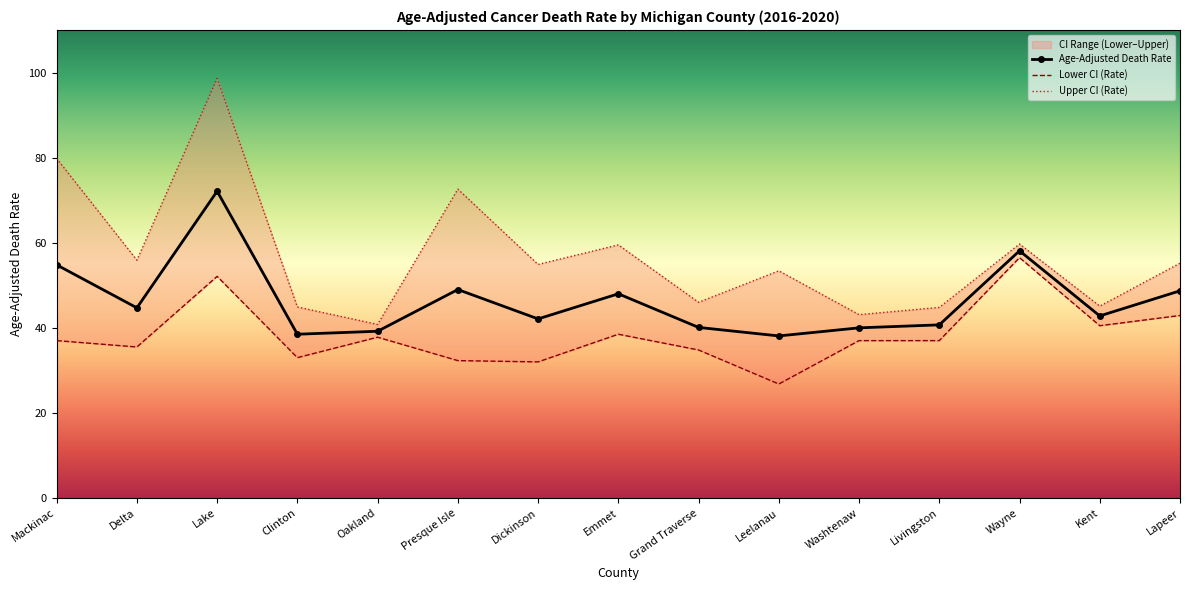

List the series in order of their peak value, highest first.

Upper CI (Rate), Age-Adjusted Death Rate, Lower CI (Rate)